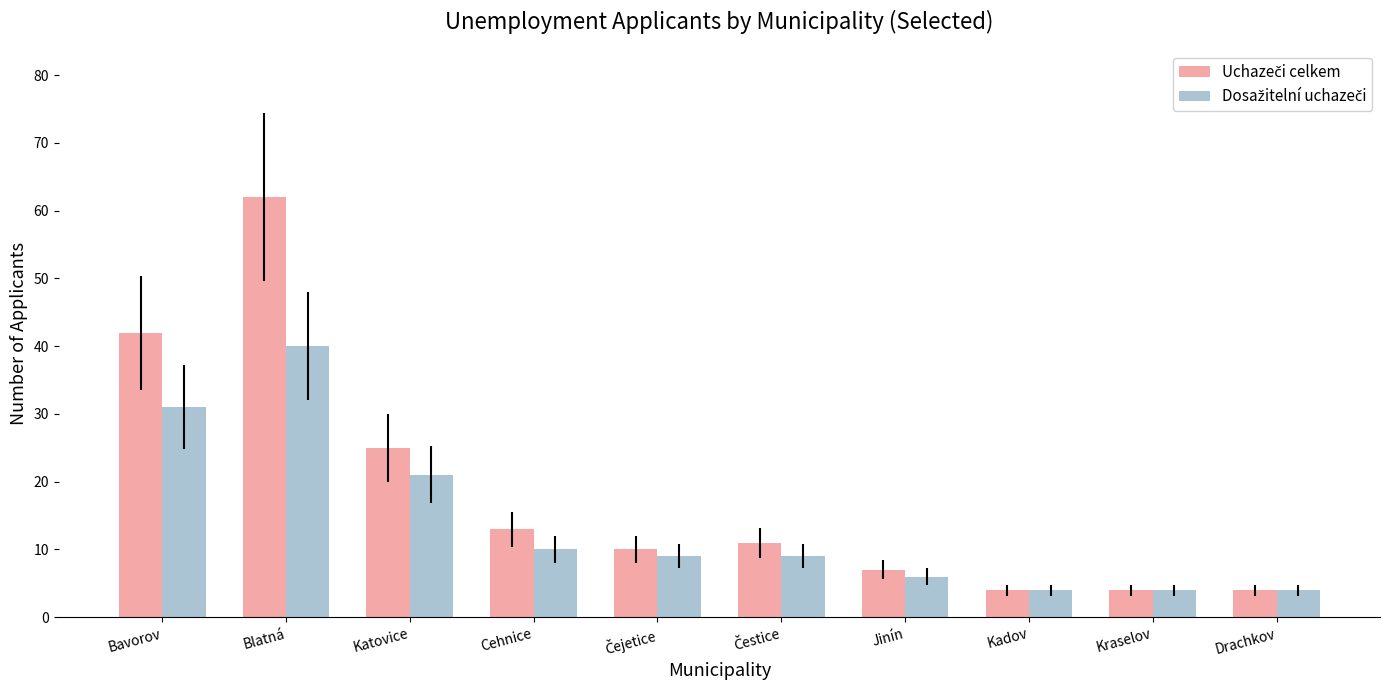

At which category is the sum across all series the highest?

Blatná